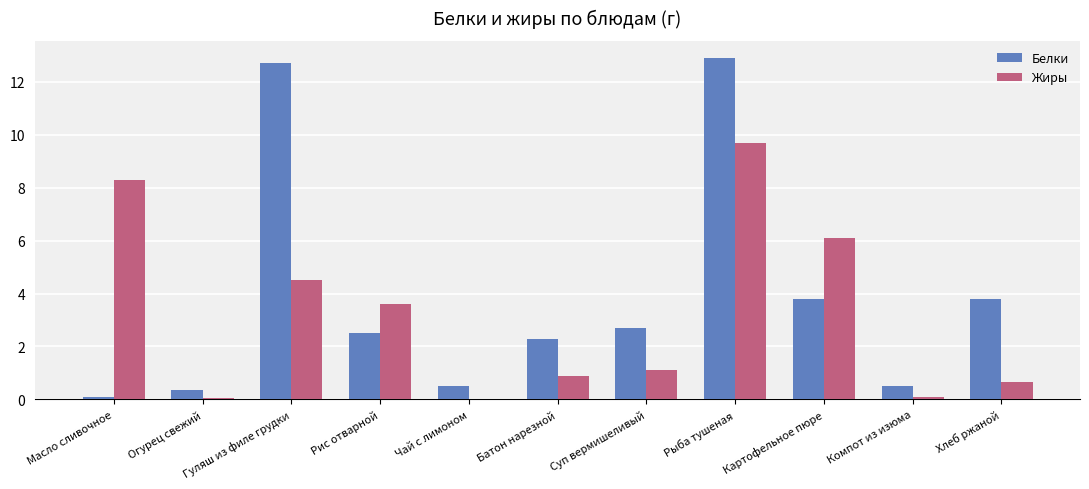

What is the greatest value displayed?

12.9